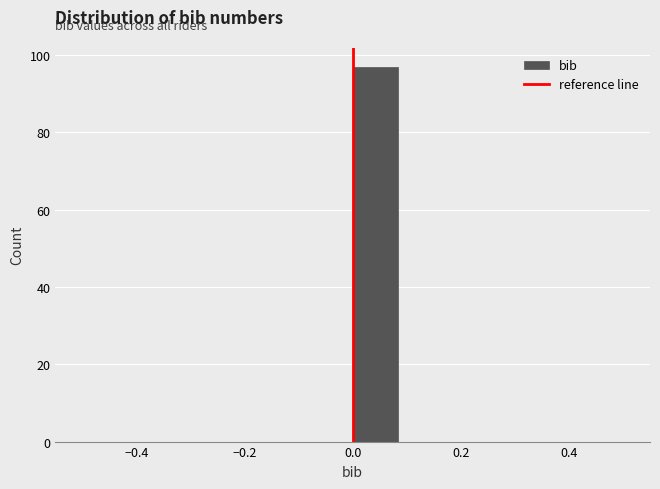

Reading left to right, list every bar in this chart as the range it spans on the x-axis followed by its height. Neither the bar edges nor the heights are printed on the chart, so give them approximately, as read against the axes.

-0.50 to -0.42: 0
-0.42 to -0.34: 0
-0.34 to -0.24: 0
-0.24 to -0.16: 0
-0.16 to -0.08: 0
-0.08 to 0.00: 0
0.00 to 0.08: 98
0.08 to 0.16: 0
0.16 to 0.26: 0
0.26 to 0.34: 0
0.34 to 0.42: 0
0.42 to 0.50: 0